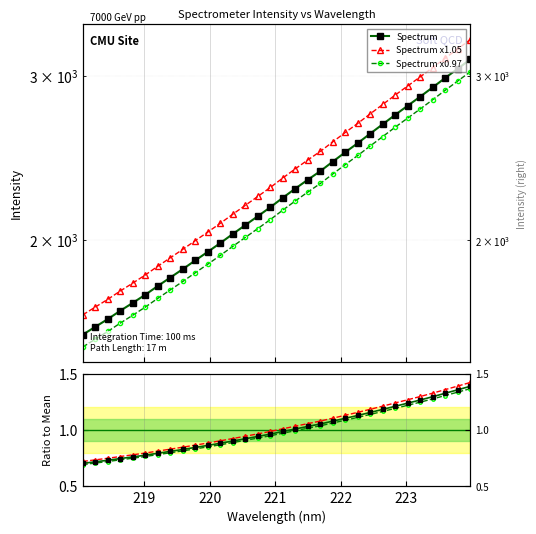

What is the average value of the Spectrum x0.97 series?

1.0